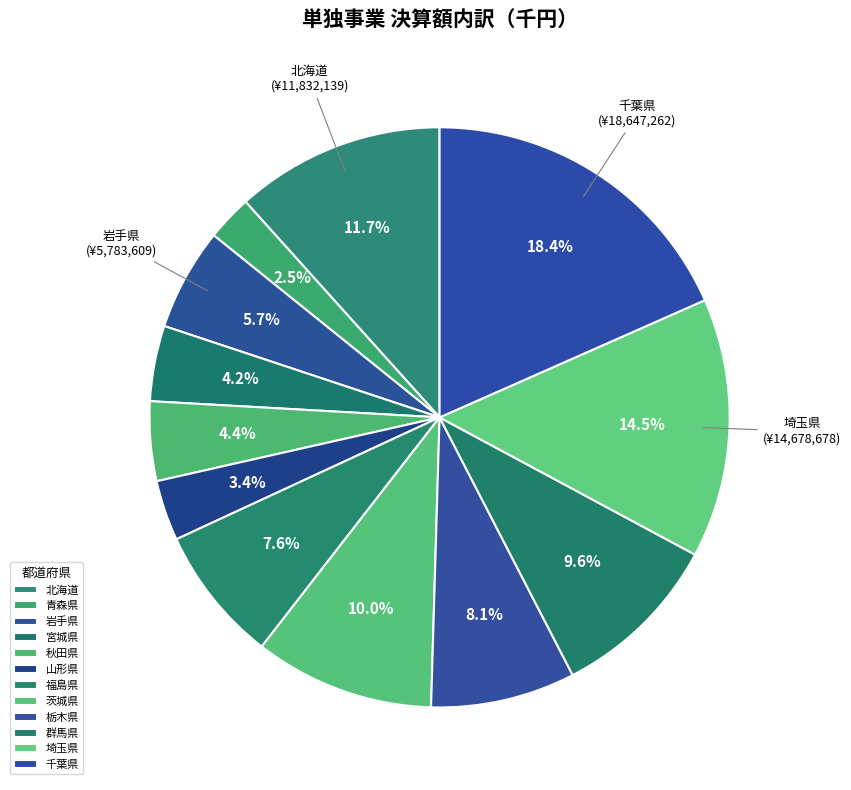

To the nearest percent, what portion does 千葉県 represent?

18%